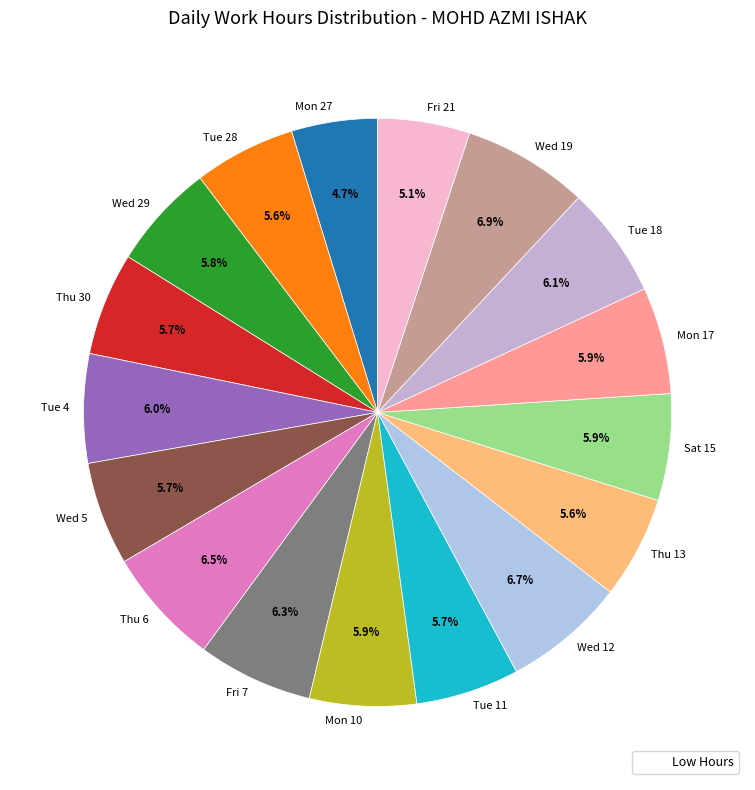

True or false: Tue 18 accounts for 19% of the total.

False